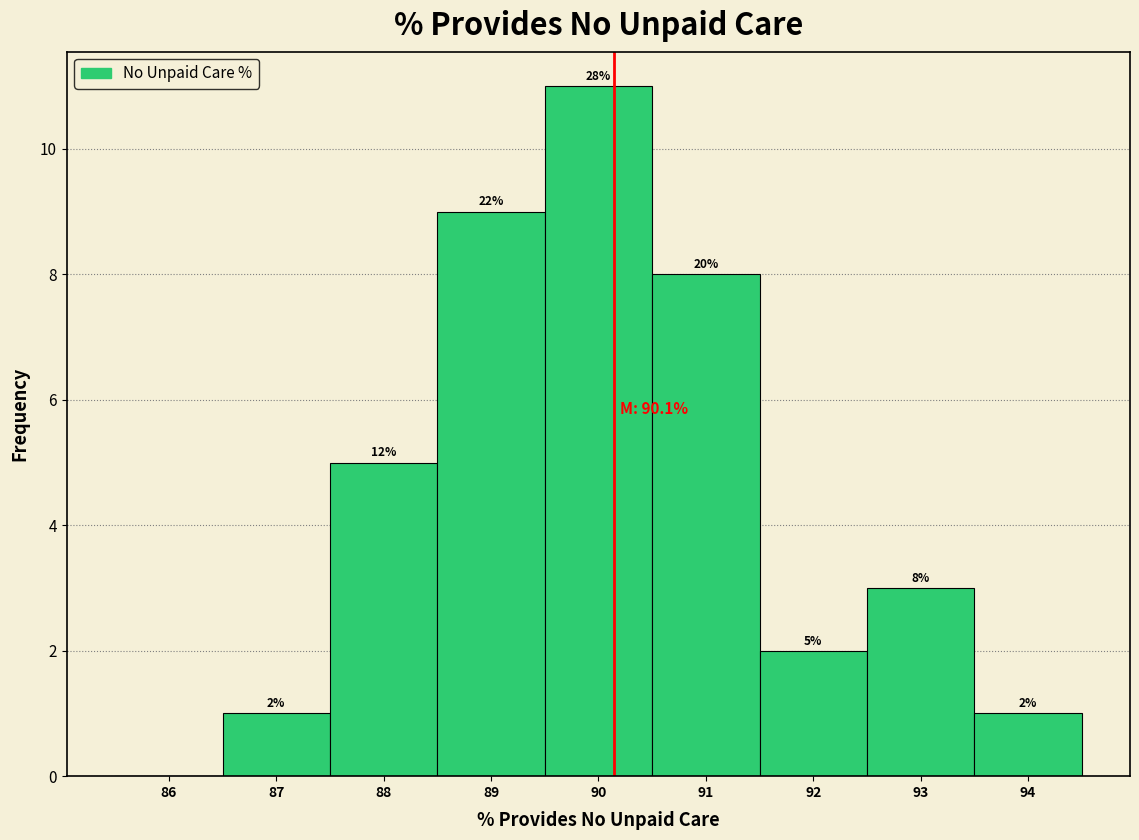

Over which range of the x-axis is the bar tallest?

89.5 to 90.5